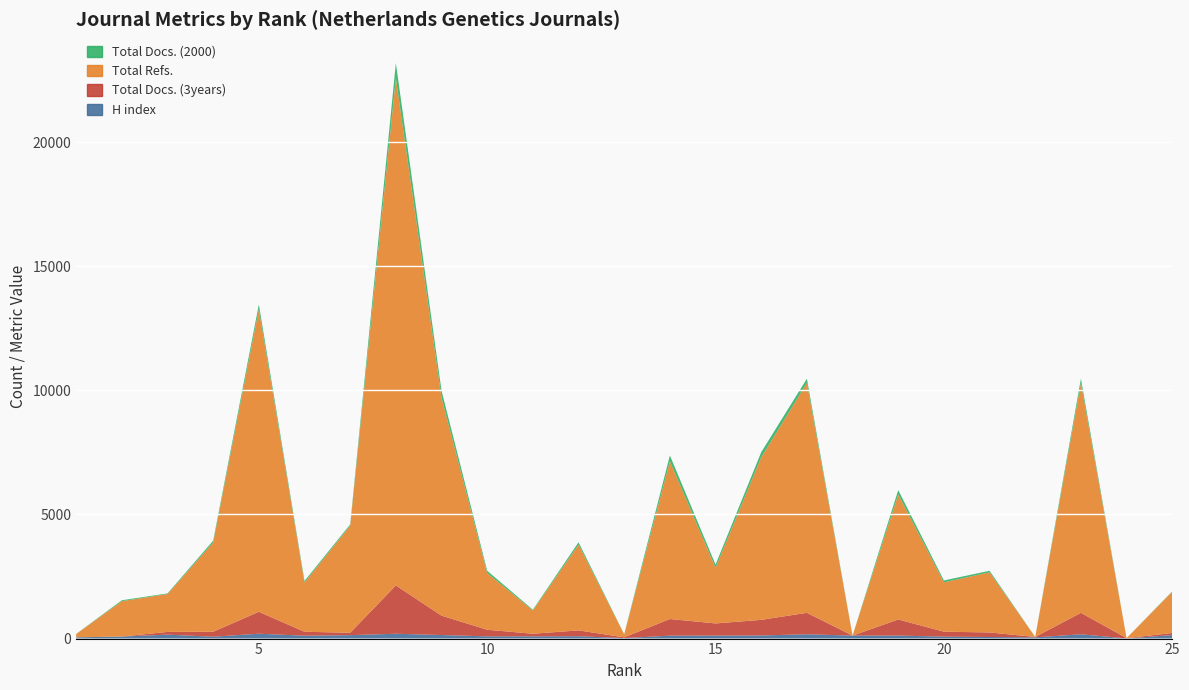

Reading right to left, extract all data points from this chart.

H index: 25=141	24=6	23=174	22=49	21=64	20=78	19=122	18=120	17=174	16=126	15=121	14=118	13=20	12=94	11=90	10=89	9=143	8=195	7=139	6=116	5=197	4=75	3=159	2=82	1=50
Total Docs. (3years): 25=84	24=13	23=864	22=17	21=183	20=200	19=647	18=0	17=864	16=629	15=489	14=671	13=30	12=236	11=105	10=267	9=780	8=1947	7=96	6=159	5=882	4=201	3=109	2=0	1=0
Total Refs.: 25=1665	24=0	23=9258	22=0	21=2423	20=1988	19=5034	18=0	17=9258	16=6550	15=2238	14=6354	13=121	12=3454	11=937	10=2283	9=8782	8=20431	7=4312	6=1986	5=12182	4=3594	3=1527	2=1425	1=133
Total Docs. (2000): 25=15	24=0	23=174	22=0	21=62	20=76	19=179	18=0	17=174	16=203	15=131	14=236	13=5	12=96	11=31	10=93	9=282	8=614	7=51	6=62	5=202	4=75	3=25	2=37	1=4